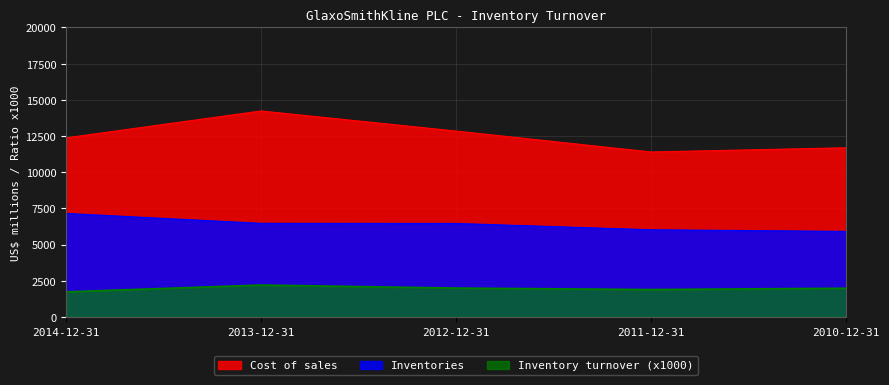

Reading left to right, list all the values displayed in this chart.

Cost of sales: 2014-12-31=12368	2013-12-31=14228	2012-12-31=12838	2011-12-31=11392	2010-12-31=11685
Inventories: 2014-12-31=7146	2013-12-31=6463	2012-12-31=6455	2011-12-31=6018	2010-12-31=5906
Inventory turnover: 2014-12-31=1730	2013-12-31=2200	2012-12-31=1990	2011-12-31=1890	2010-12-31=1980